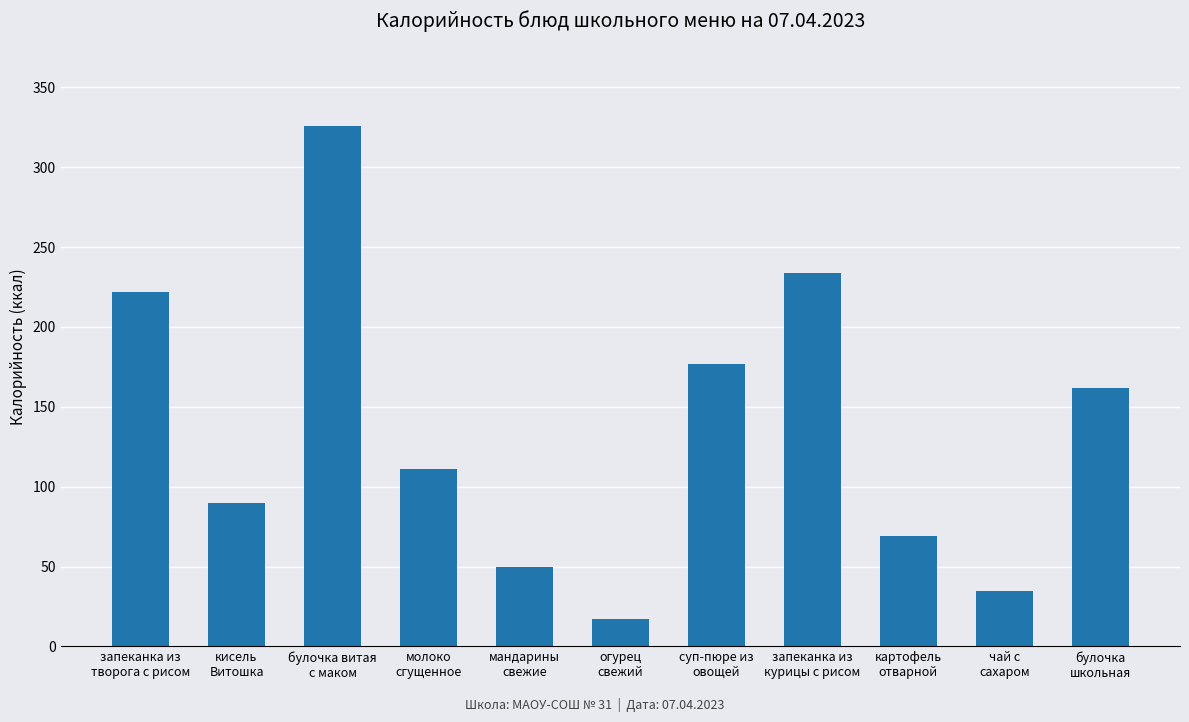

List the labels in order of value, smallest first.

огурец
свежий, чай с
сахаром, мандарины
свежие, картофель
отварной, кисель
Витошка, молоко
сгущенное, булочка
школьная, суп-пюре из
овощей, запеканка из
творога с рисом, запеканка из
курицы с рисом, булочка витая
с маком